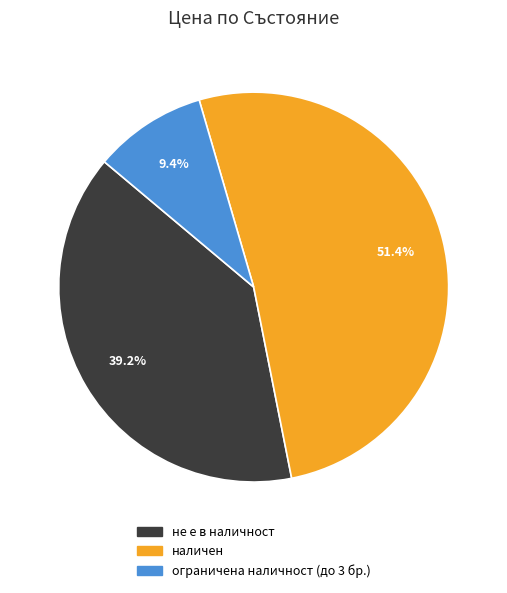

Is there any slice that represents more than half of the pie?

Yes